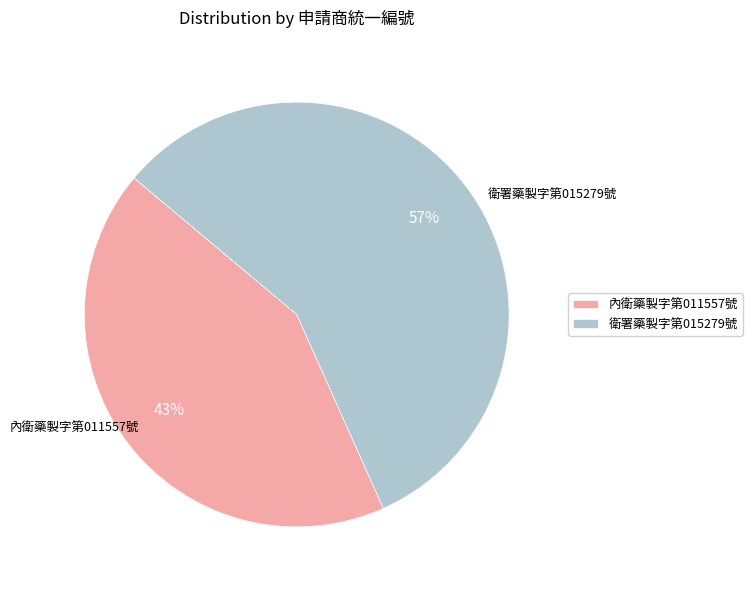

Which has a higher value, 內衛藥製字第011557號 or 衛署藥製字第015279號?

衛署藥製字第015279號